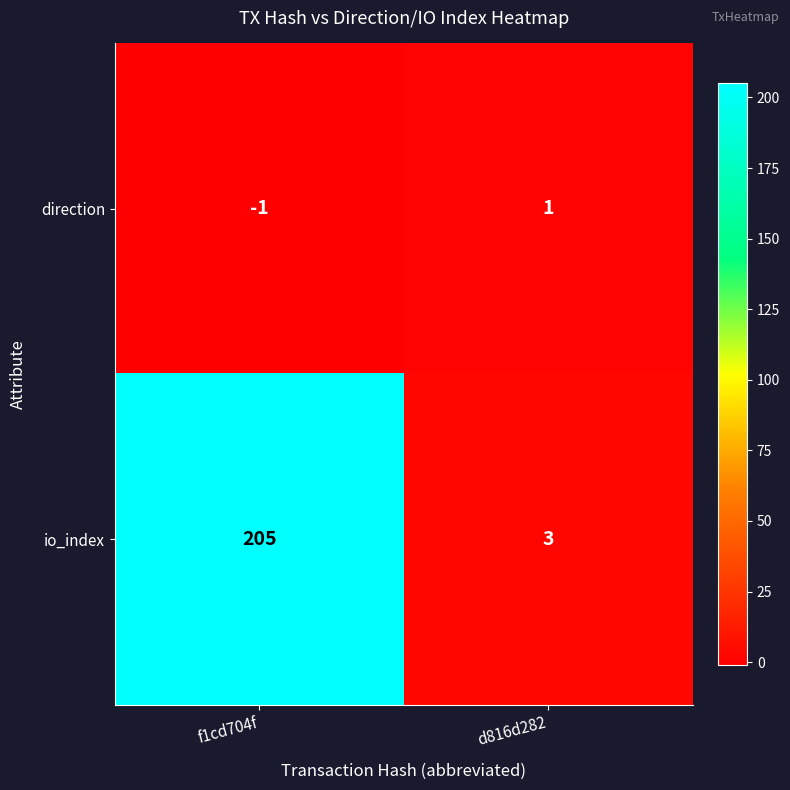

Reading left to right, what are all the values shown in this chart?

direction: f1cd704f=-1	d816d282=1
io_index: f1cd704f=205	d816d282=3